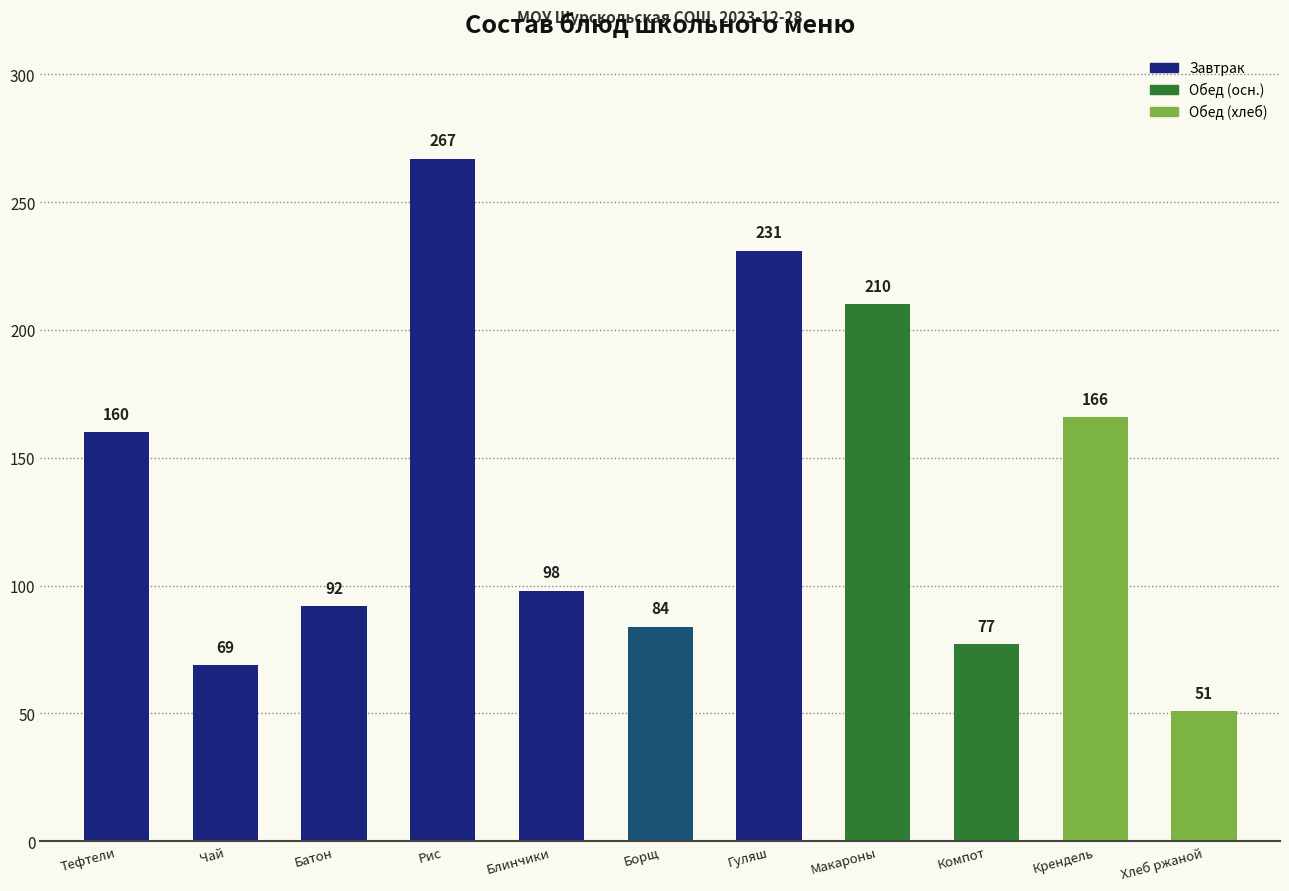

Which has a higher value, Блинчики or Крендель?

Крендель